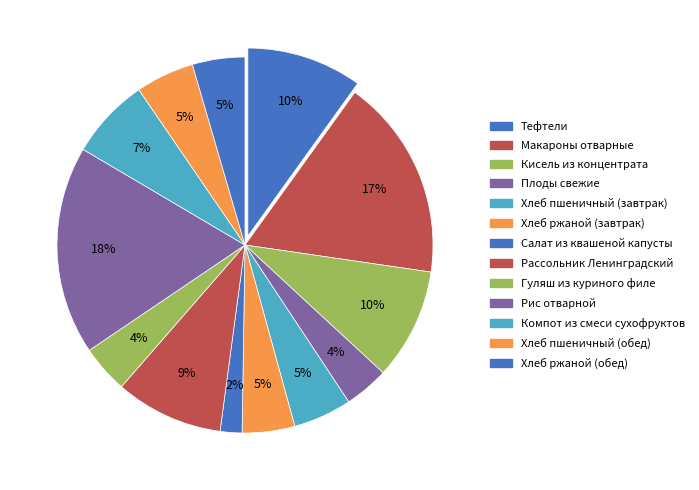

To the nearest percent, what is the difference between the Гуляш из куриного филе and Тефтели slice percentages?

6%